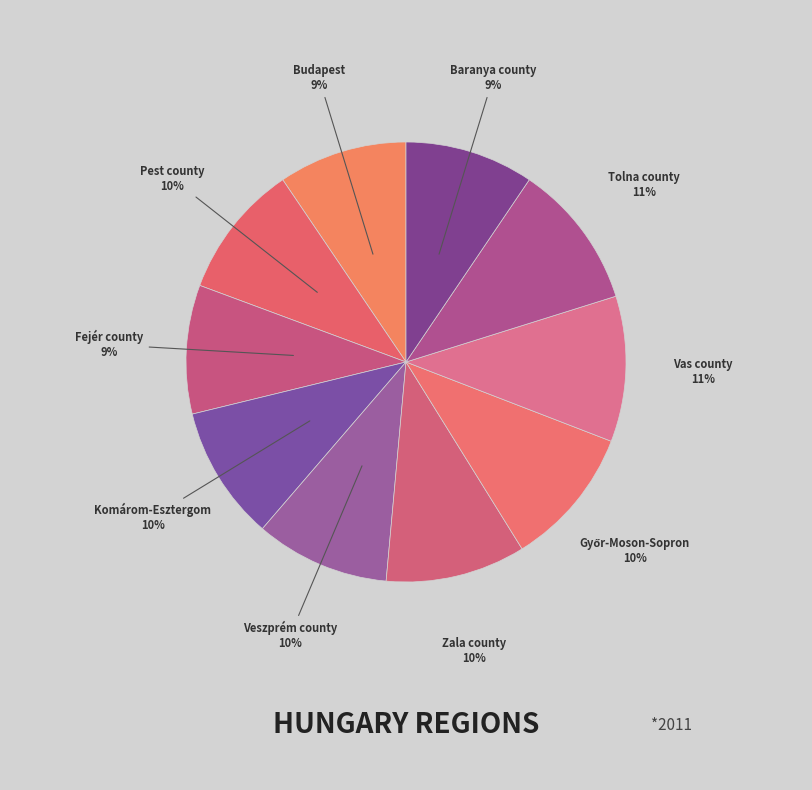

How many slices are in this pie chart?

10